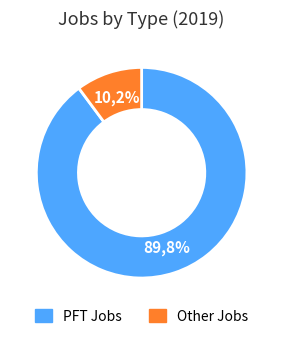

To the nearest percent, what is the difference between the Other Jobs and PFT Jobs slice percentages?

80%